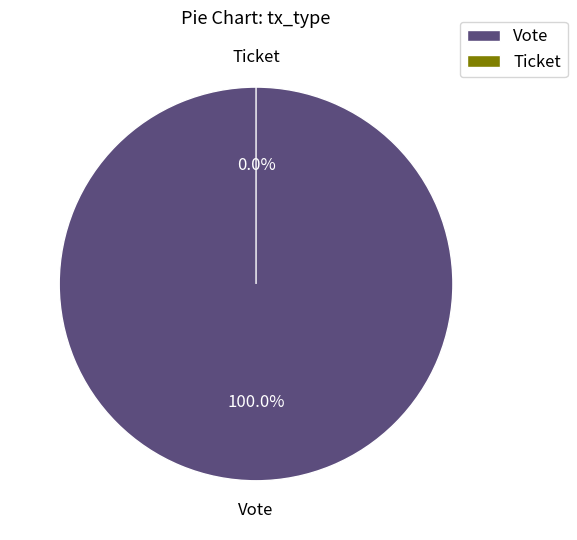

What is the change in value from Vote to Ticket?

-1